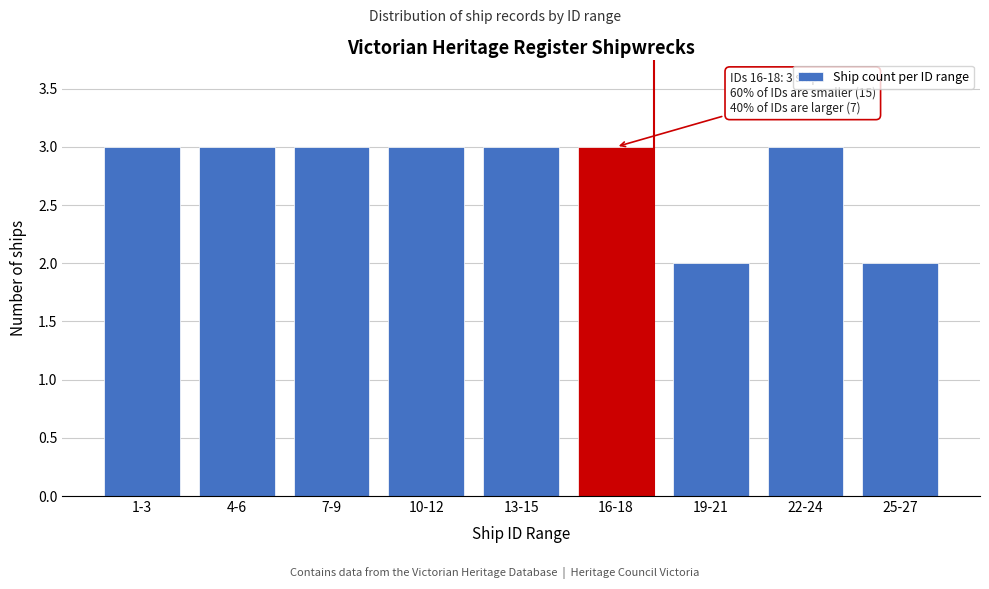

Reading left to right, transcribe all the data shown in this chart.

3	3	3	3	3	3	2	3	2